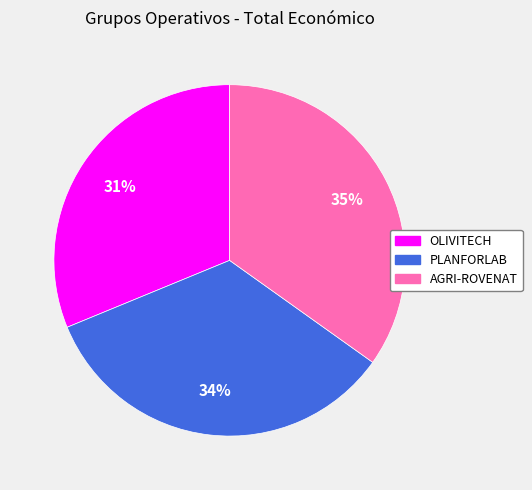

To the nearest percent, what is the difference between the largest and smallest slice percentages?

4%